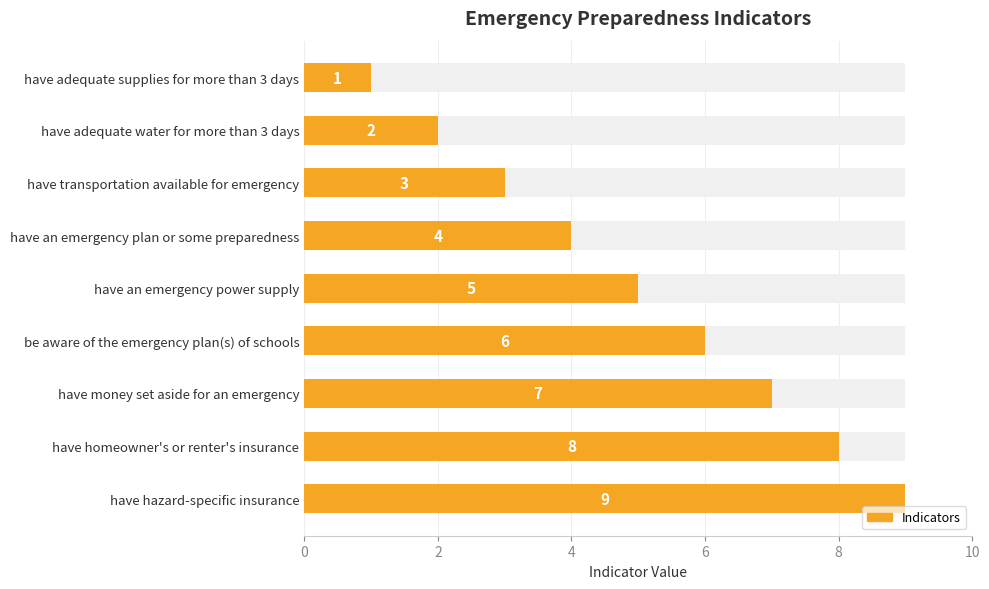

The value at have an emergency power supply is 7. True or false?

False